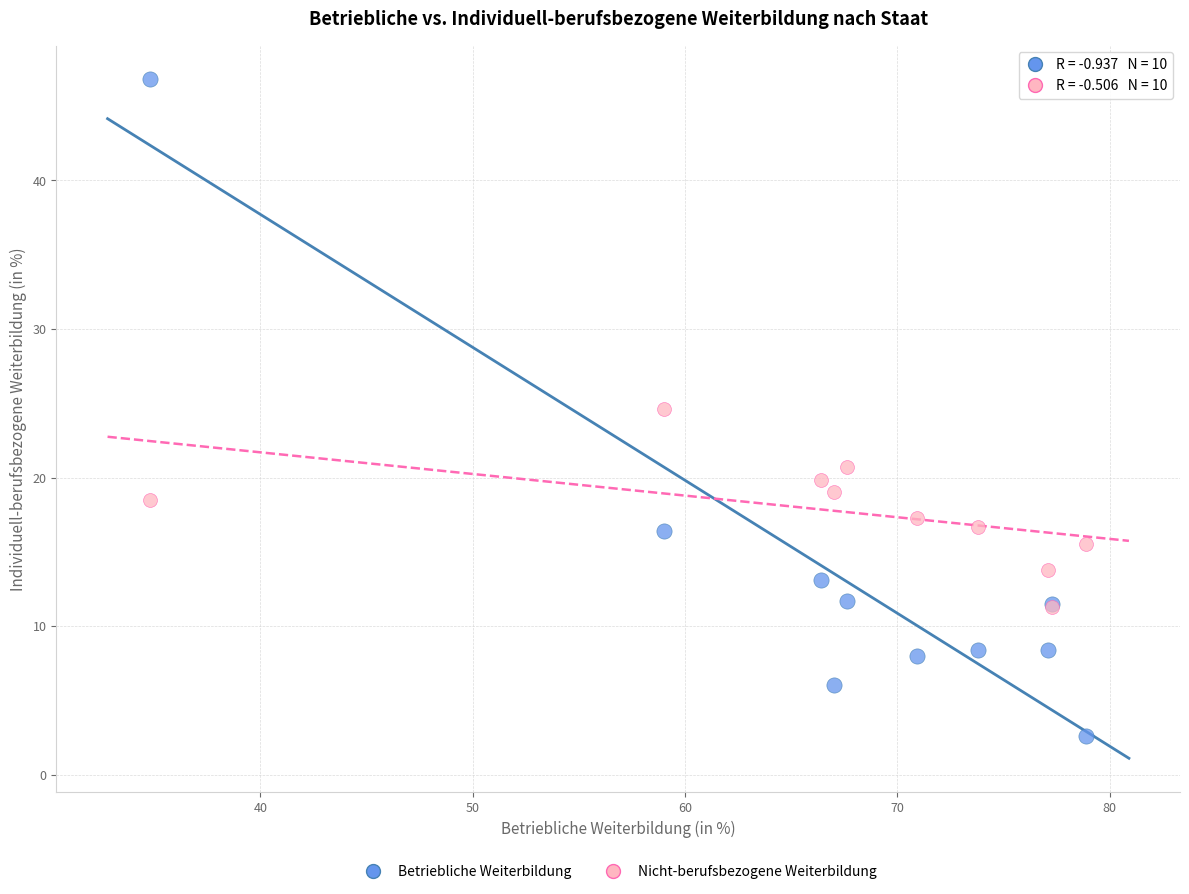

In the Betriebliche Weiterbildung series, what Y value is closest to 24?

16.4